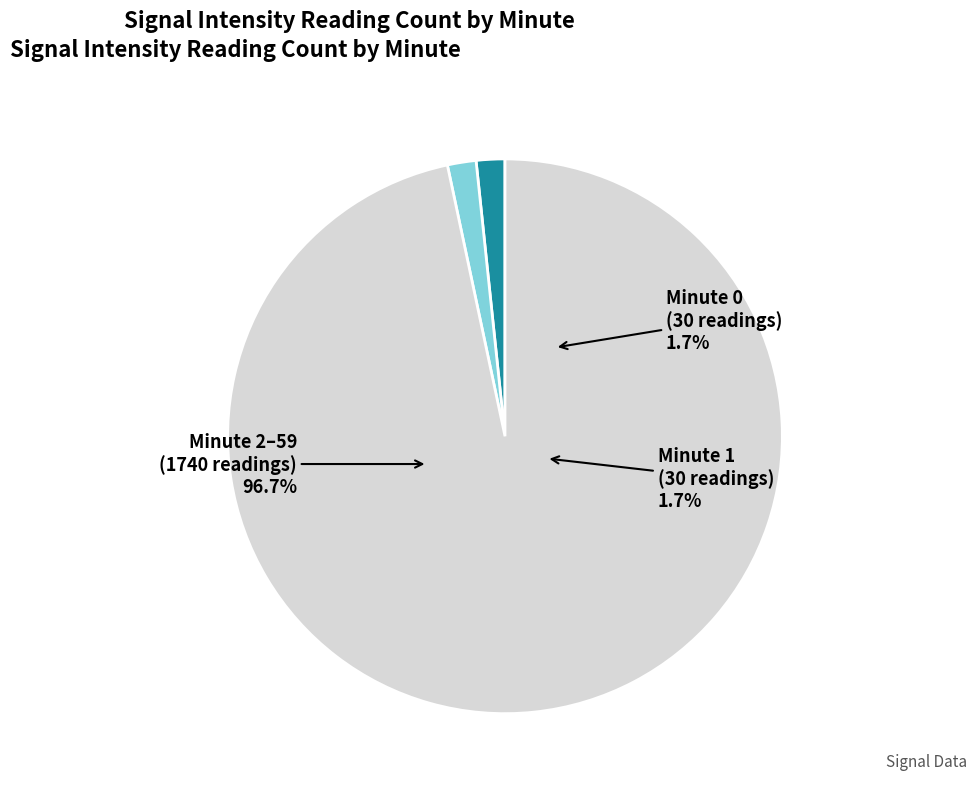

Is it true that minute 2 is 35% of the pie?

False